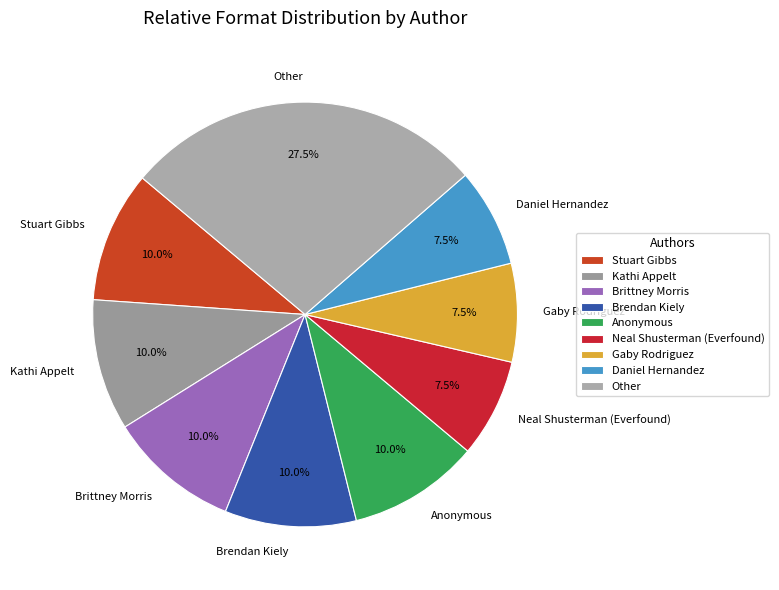

Is the sum of Daniel Hernandez and Stuart Gibbs greater than half?

No